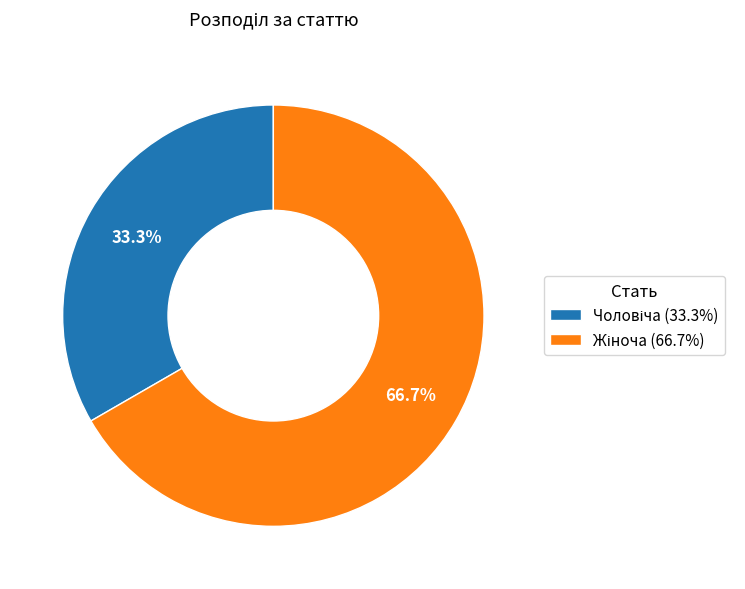

Is there a majority slice in this chart?

Yes